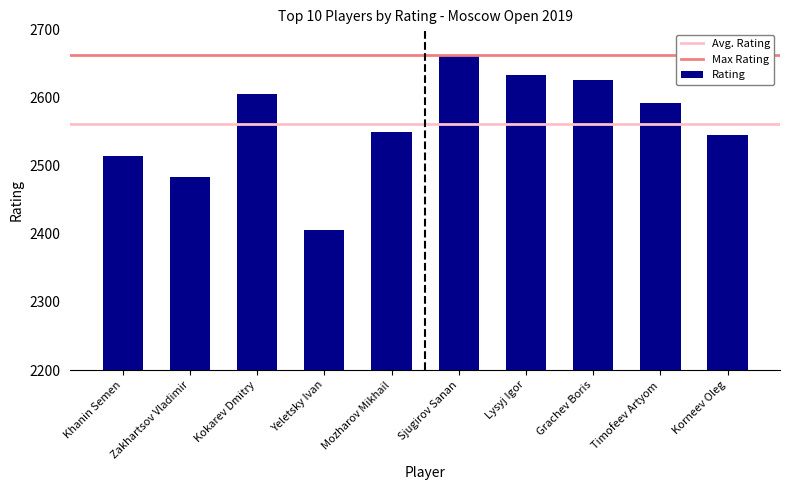

What is the greatest value displayed?

2663